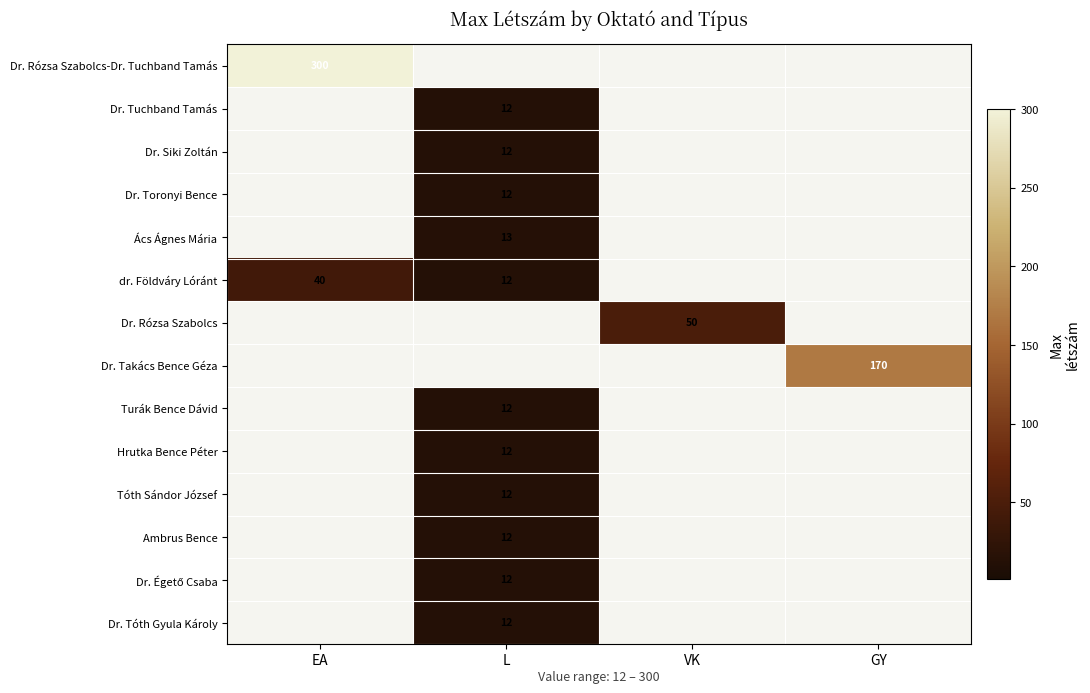

The value of Ács Ágnes Mária at L is 19.4. True or false?

False